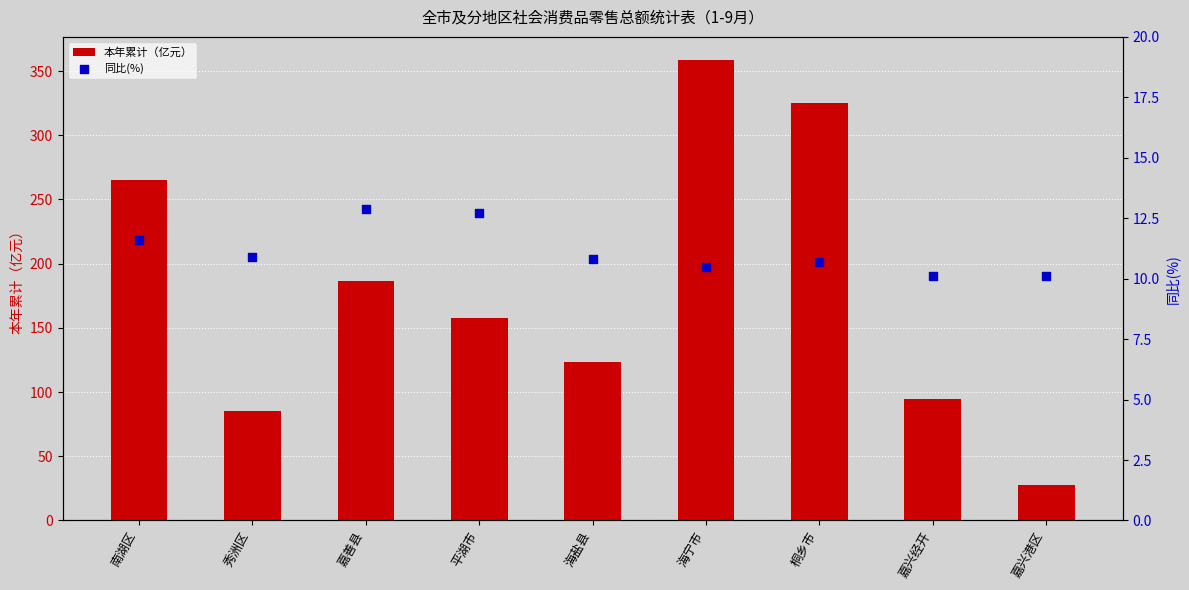

Which series has the widest spread of Y values?

本年累计（亿元）